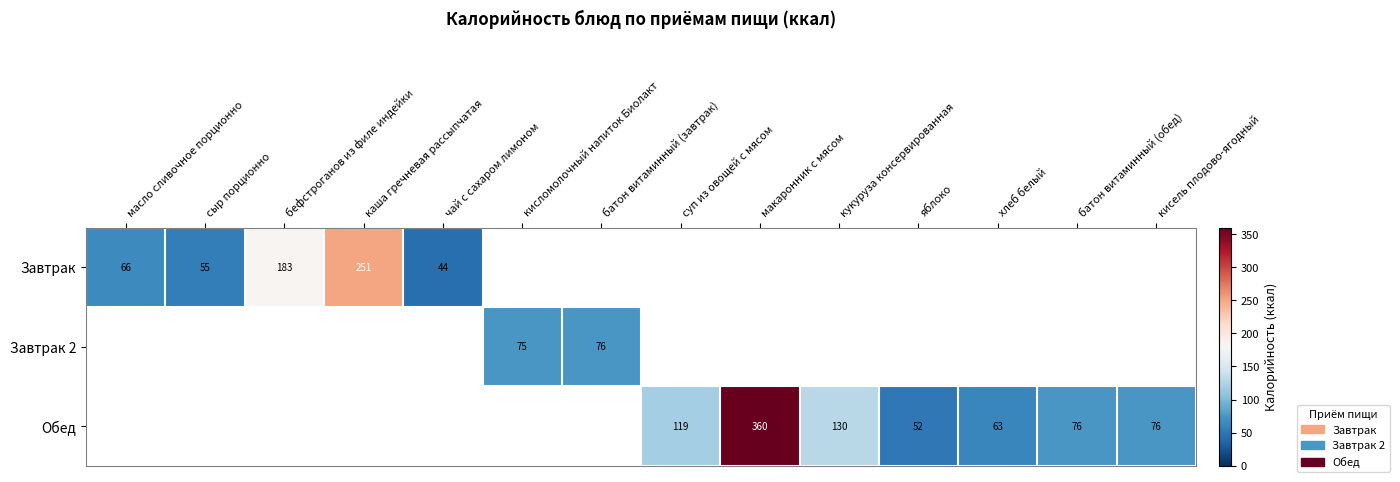

How many positive values does the Завтрак series have?

5